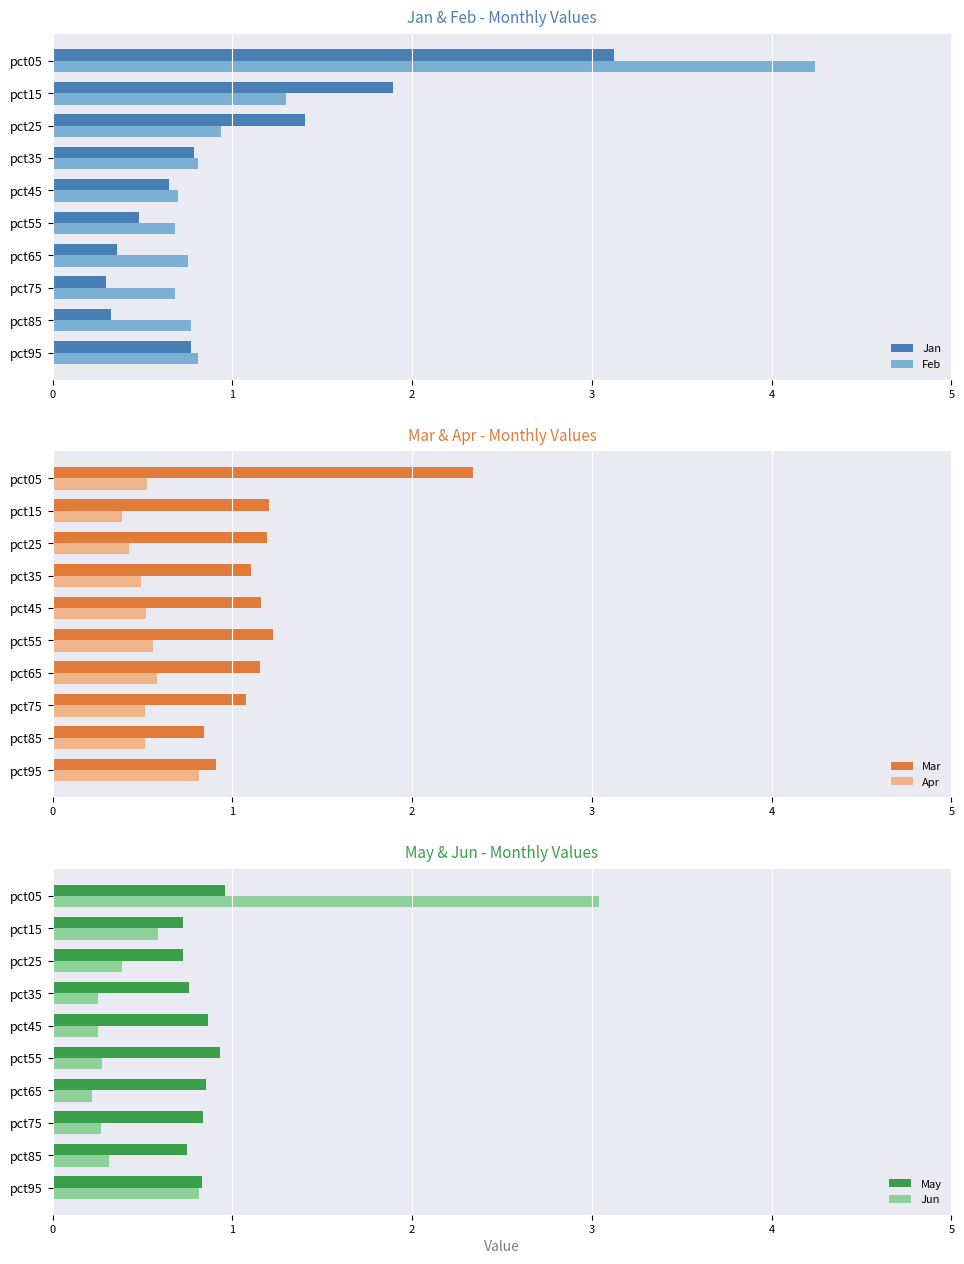

What is the minimum value for Feb?

0.7